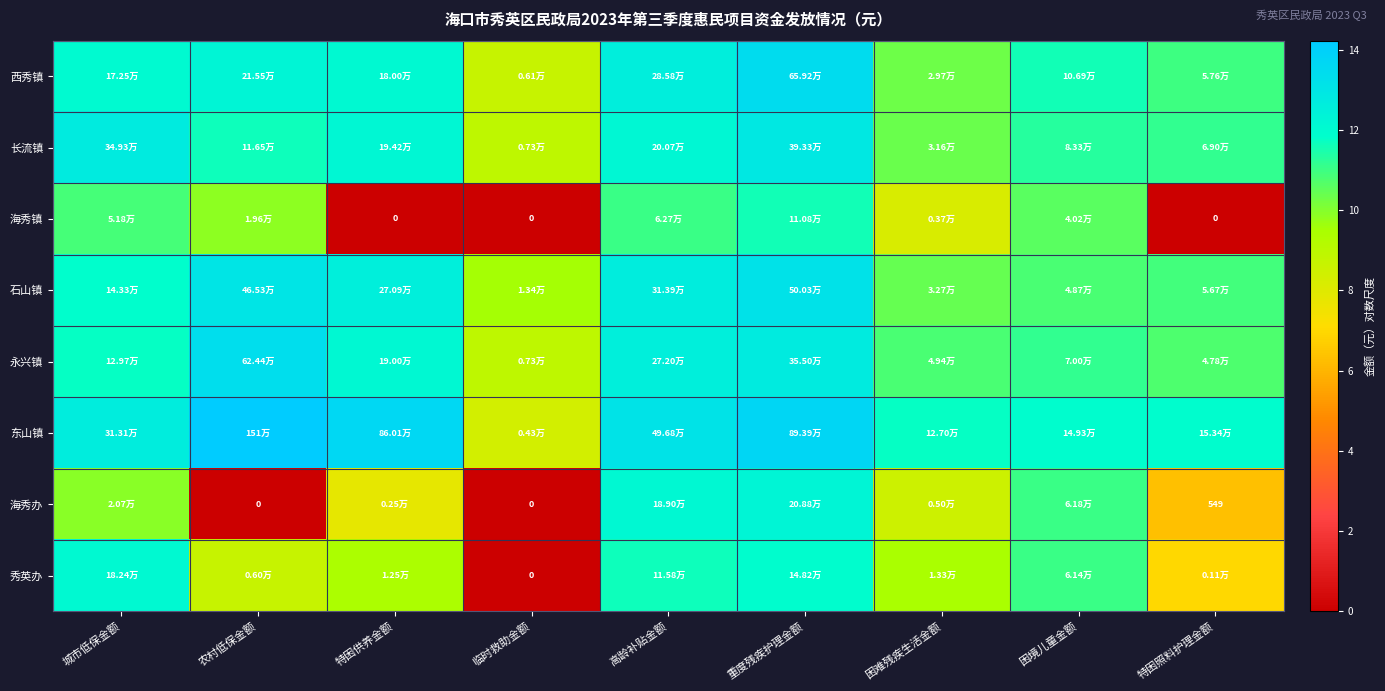

The 海秀镇 series shows 8.0 at 重度残疾护理金额. True or false?

False